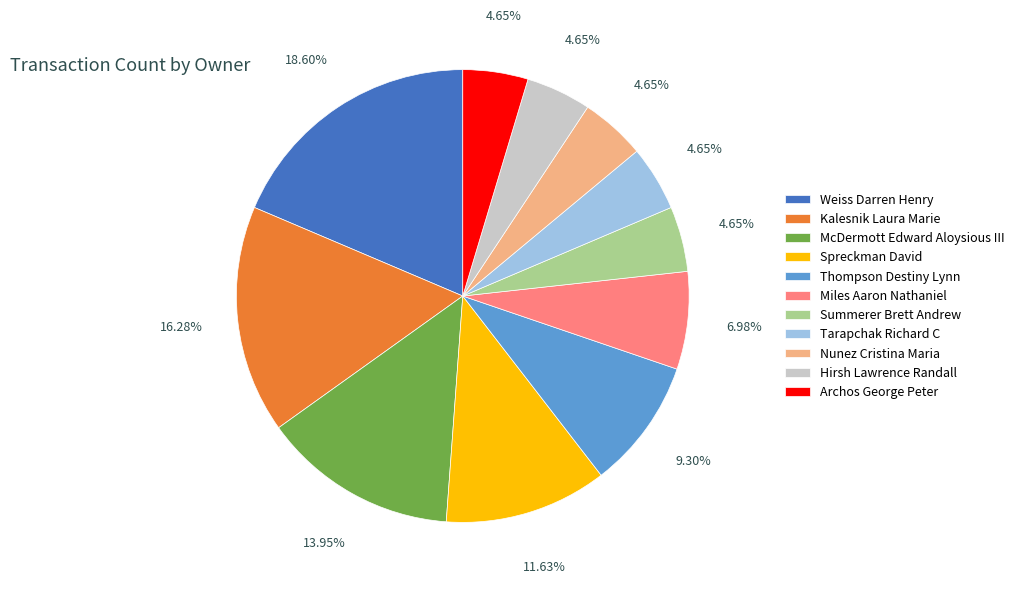

The Weiss Darren Henry slice represents 19% of the pie. True or false?

True